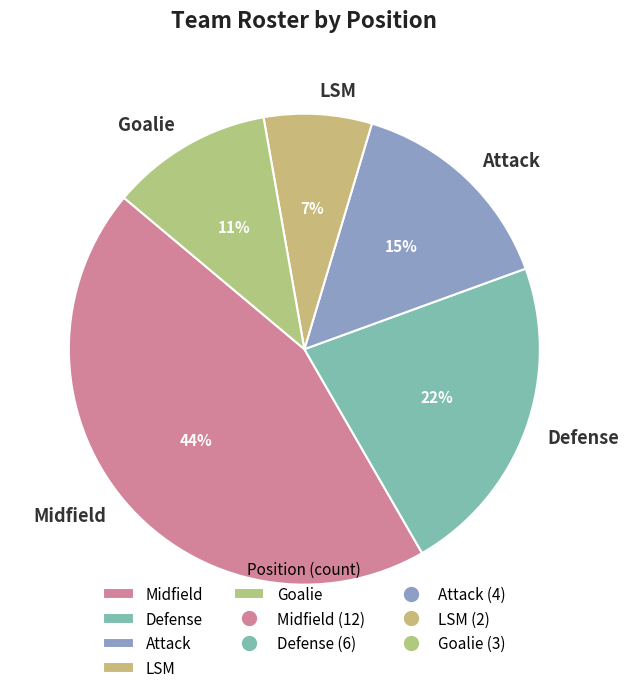

To the nearest percent, what percentage of the pie is Goalie?

11%